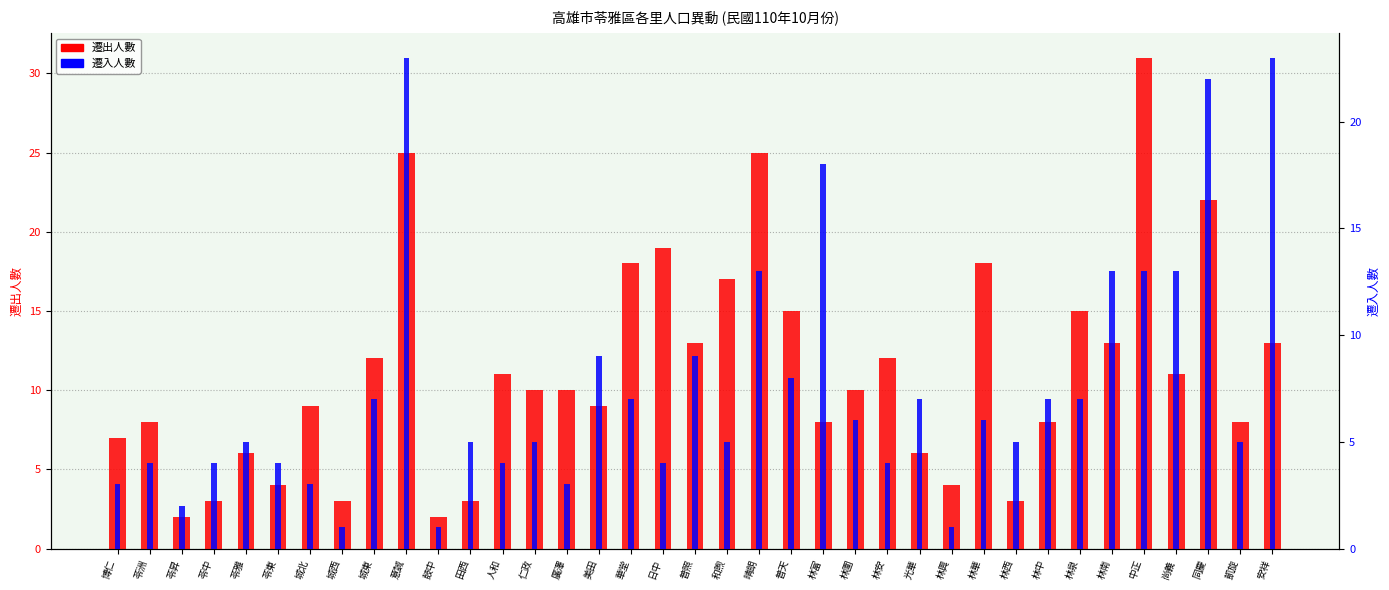

At how many categories does at least one series exceed 11?

17